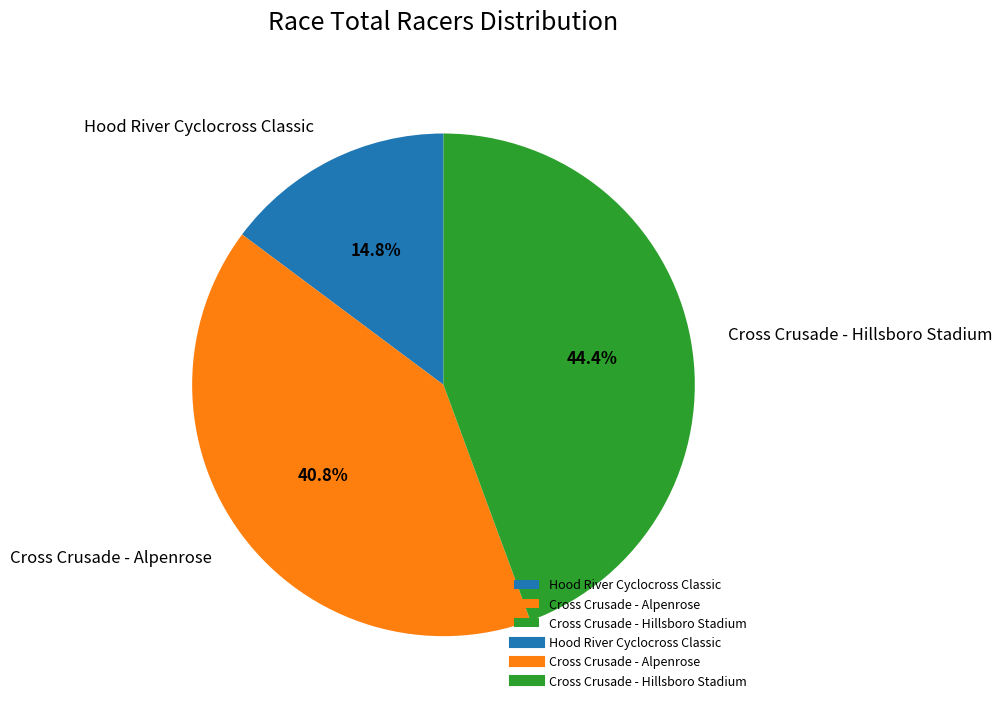

How many segments does this pie chart have?

3